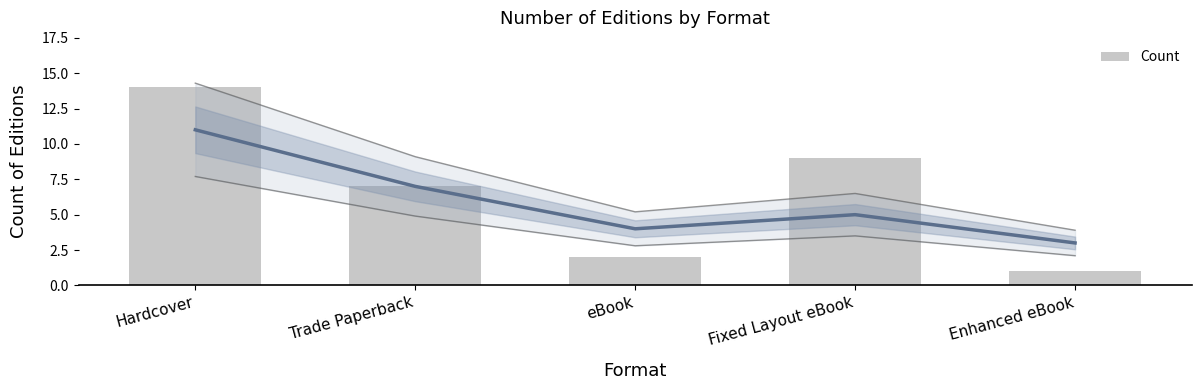

What is the ratio of the value at Trade Paperback to the value at Fixed Layout eBook?

0.8